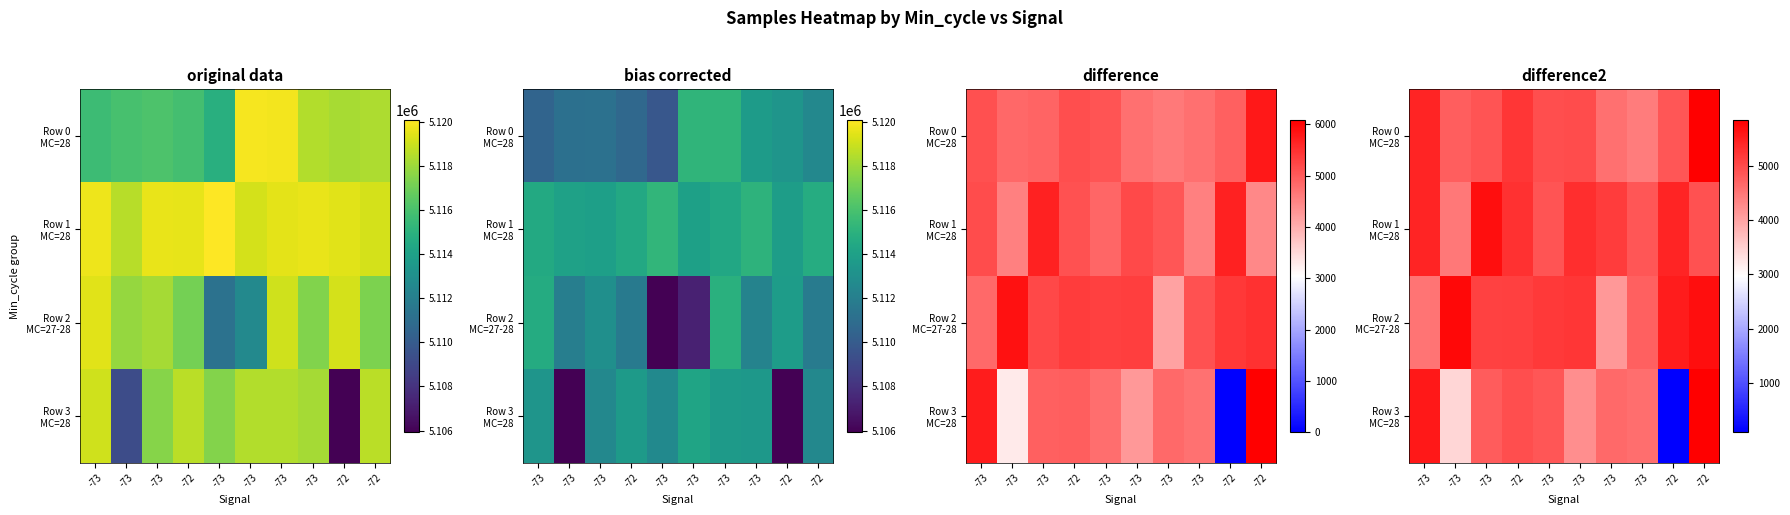

At which label does row_0 first exceed 4963?

-73